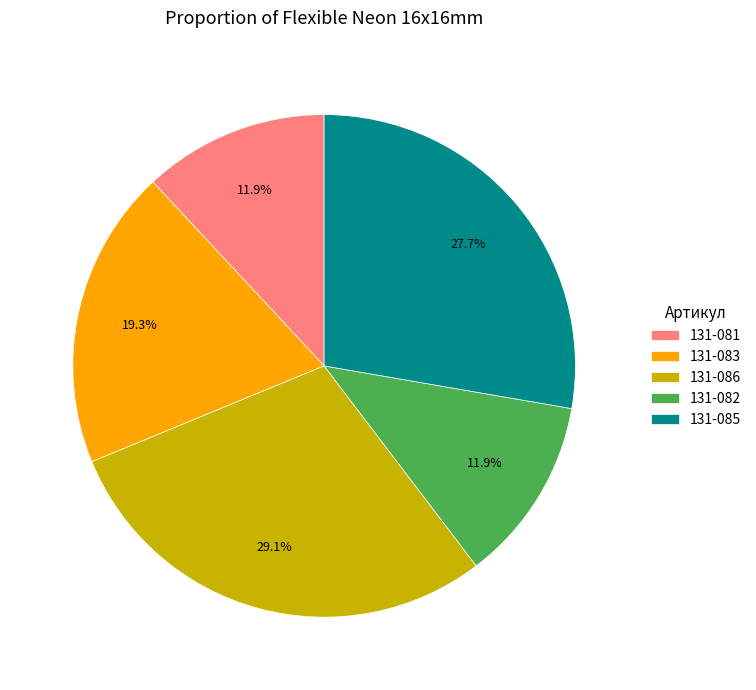

Approximately how many times larger is the value at 131-081 compared to 131-086?

0.4